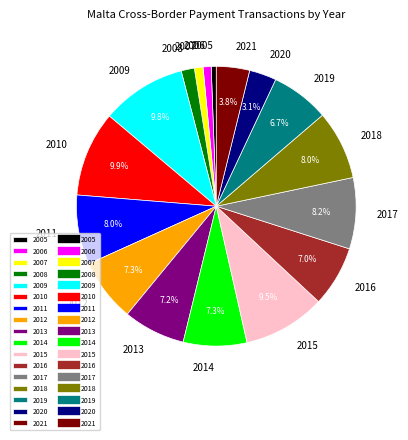

Is there a majority slice in this chart?

No